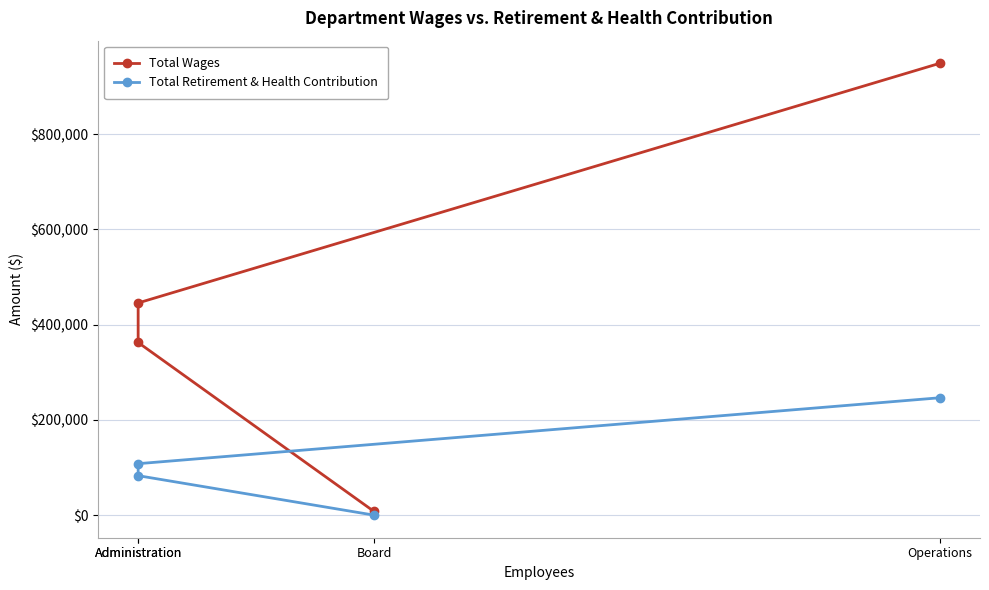

Where is Total Wages nearest to the value 478383?

Administration